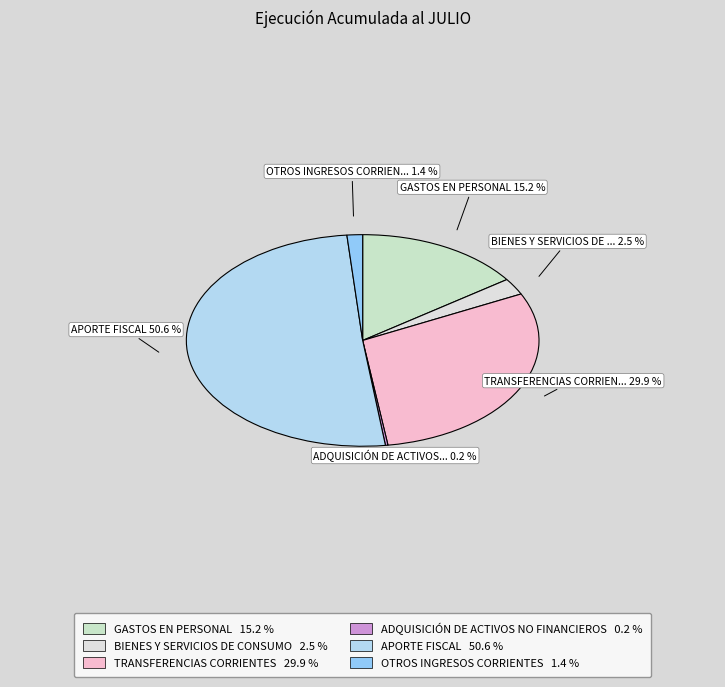

What percentage is the GASTOS EN PERSONAL slice, to the nearest percent?

15%